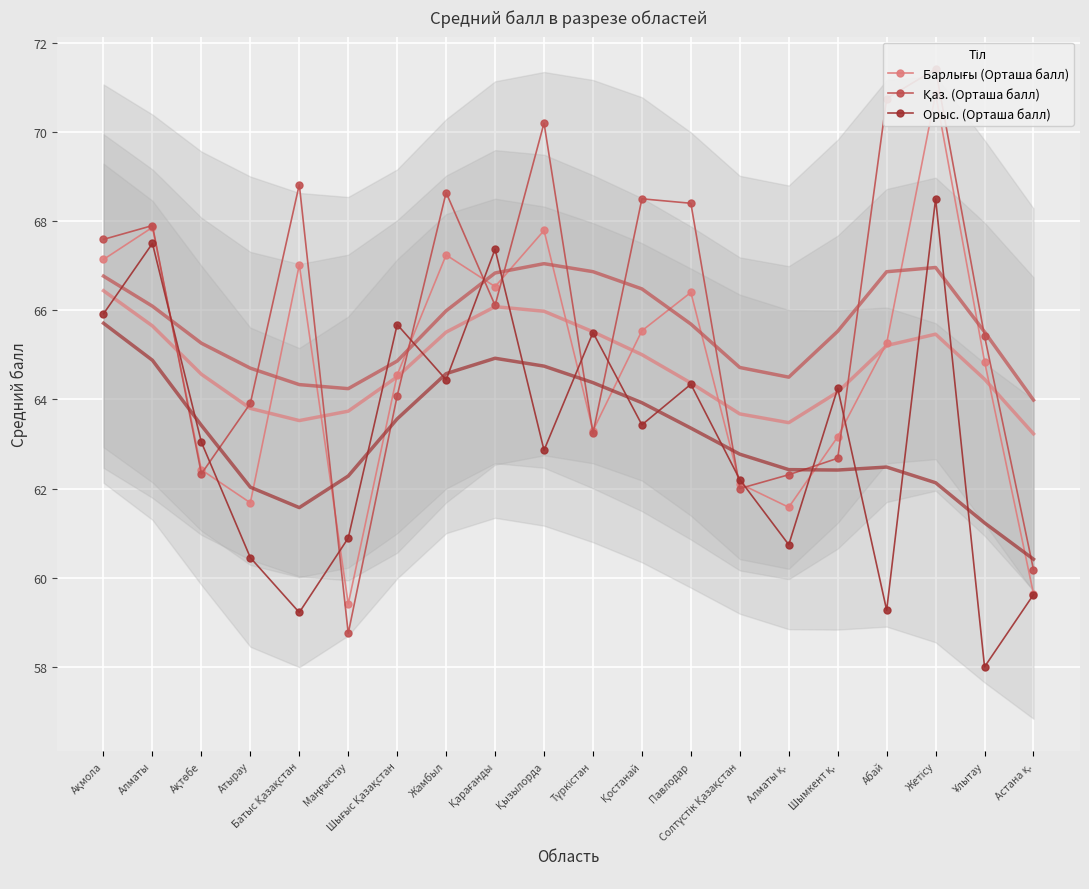

What is the spread (max minus min) of values at Солтүстік Қазақстан?

0.2